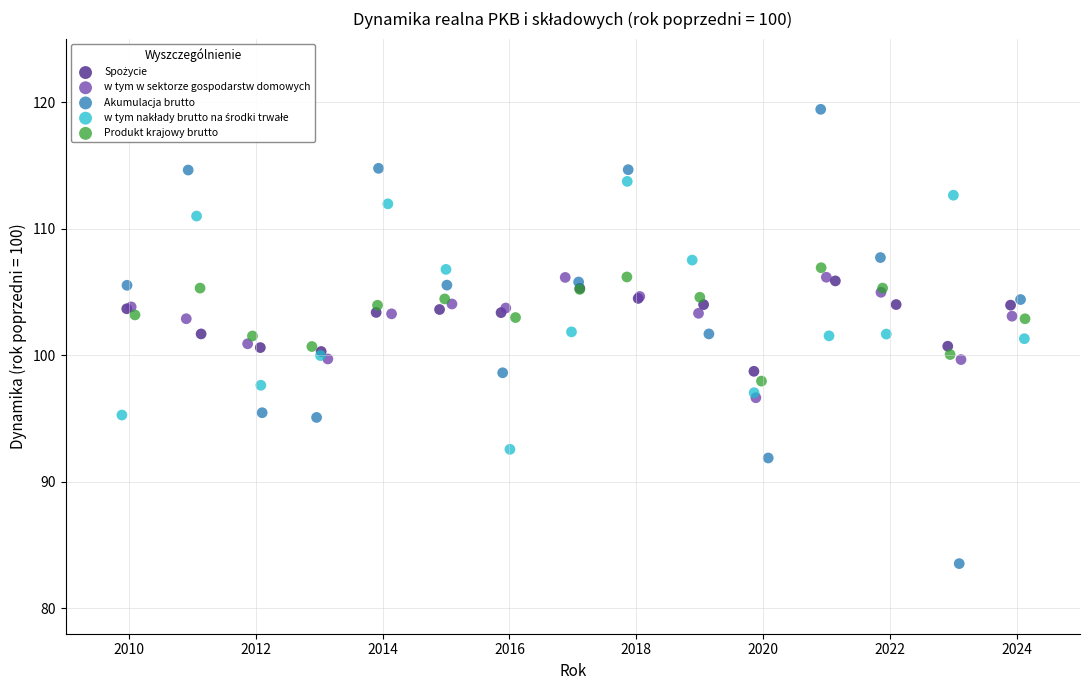

Which series reaches the maximum Y coordinate?

Akumulacja brutto